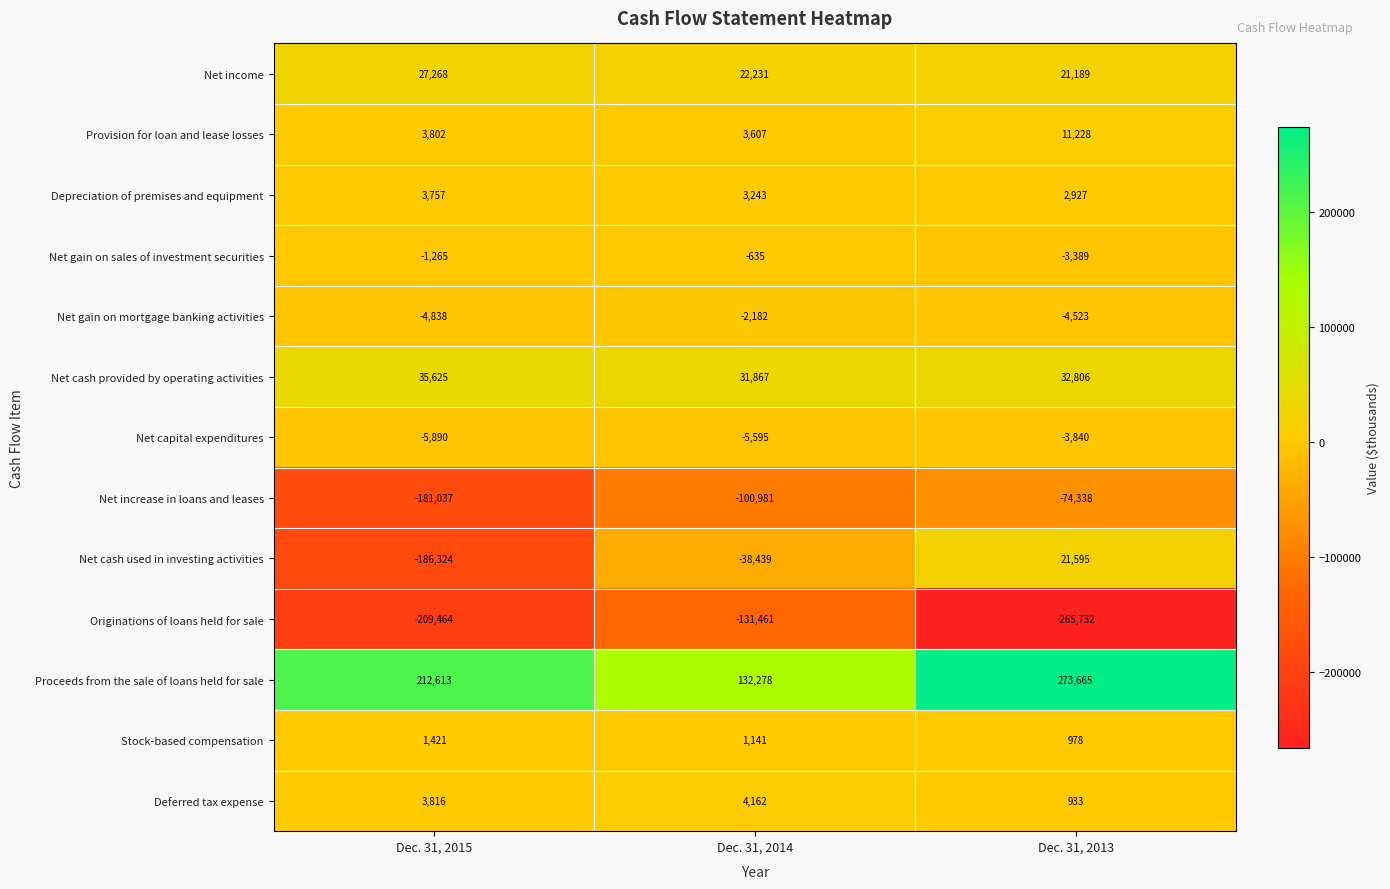

What is the difference between the maximum and second lowest values in the Net gain on mortgage banking activities series?

2341